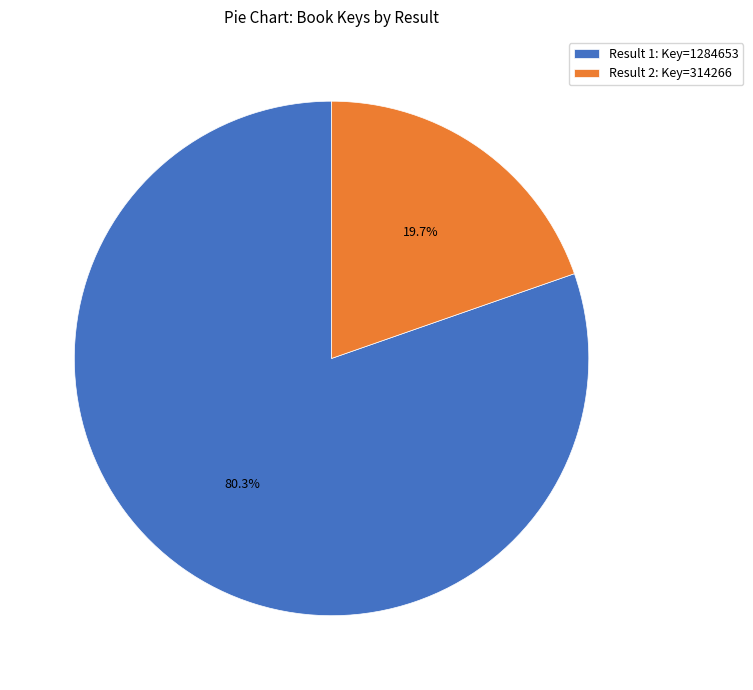

Rank the categories by value from lowest to highest.

Result 2: Key=314266, Result 1: Key=1284653